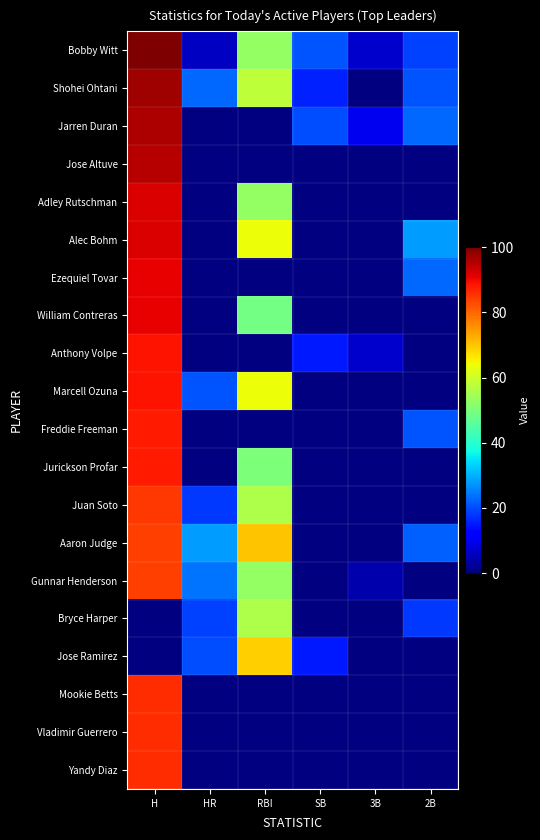

How many categories are shown in the chart?

6